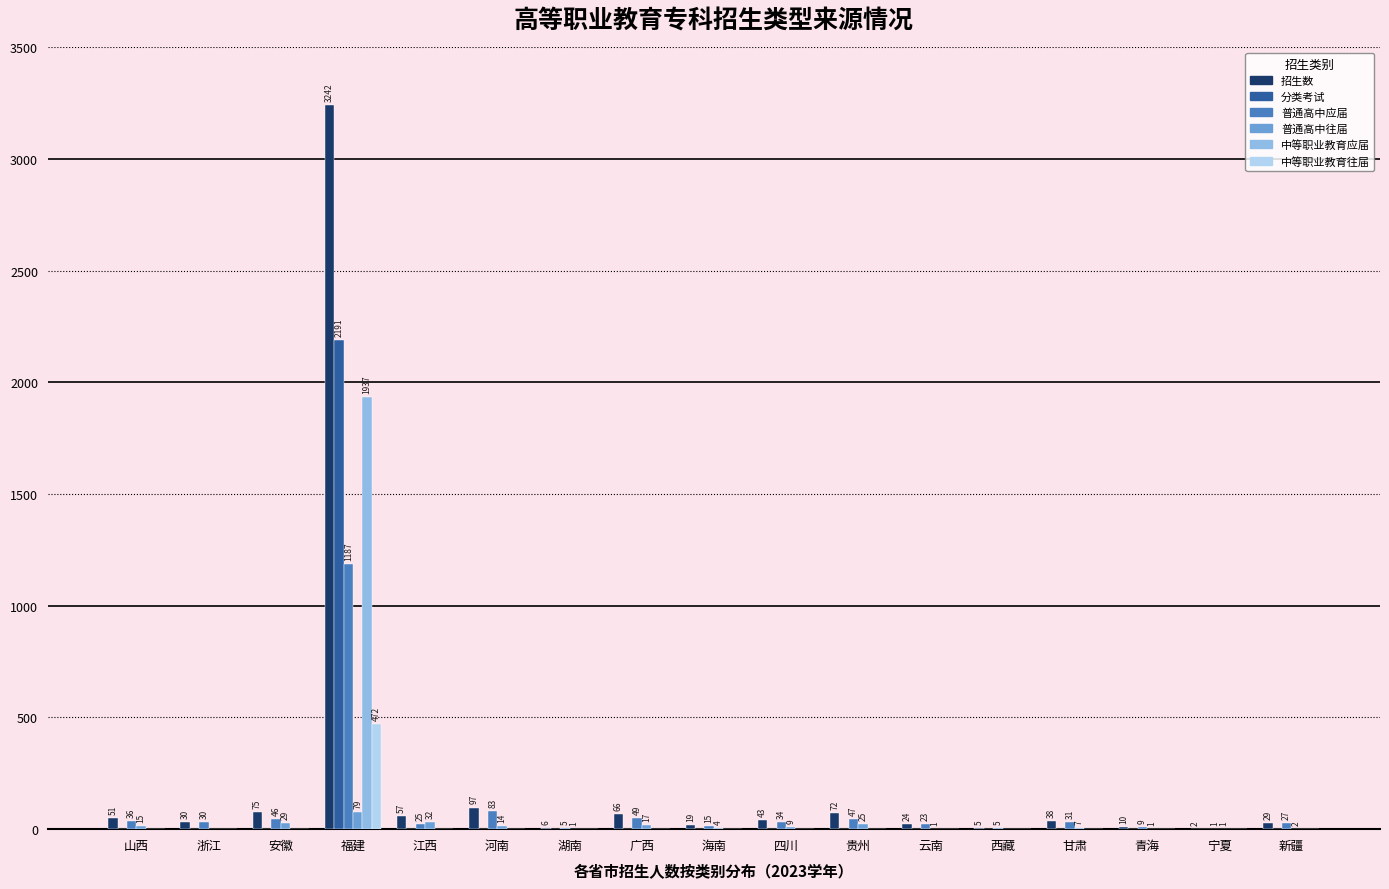

Reading right to left, extract all data points from this chart.

招生数: 新疆=29	宁夏=2	青海=10	甘肃=38	西藏=5	云南=24	贵州=72	四川=43	海南=19	广西=66	湖南=6	河南=97	江西=57	福建=3242	安徽=75	浙江=30	山西=51
分类考试: 新疆=0	宁夏=0	青海=0	甘肃=0	西藏=0	云南=0	贵州=0	四川=0	海南=0	广西=0	湖南=0	河南=0	江西=0	福建=2191	安徽=0	浙江=0	山西=0
普通高中应届: 新疆=27	宁夏=1	青海=9	甘肃=31	西藏=5	云南=23	贵州=47	四川=34	海南=15	广西=49	湖南=5	河南=83	江西=25	福建=1187	安徽=46	浙江=30	山西=36
普通高中往届: 新疆=2	宁夏=1	青海=1	甘肃=7	西藏=0	云南=1	贵州=25	四川=9	海南=4	广西=17	湖南=1	河南=14	江西=32	福建=79	安徽=29	浙江=0	山西=15
中等职业教育应届: 新疆=0	宁夏=0	青海=0	甘肃=0	西藏=0	云南=0	贵州=0	四川=0	海南=0	广西=0	湖南=0	河南=0	江西=0	福建=1937	安徽=0	浙江=0	山西=0
中等职业教育往届: 新疆=0	宁夏=0	青海=0	甘肃=0	西藏=0	云南=0	贵州=0	四川=0	海南=0	广西=0	湖南=0	河南=0	江西=0	福建=472	安徽=0	浙江=0	山西=0